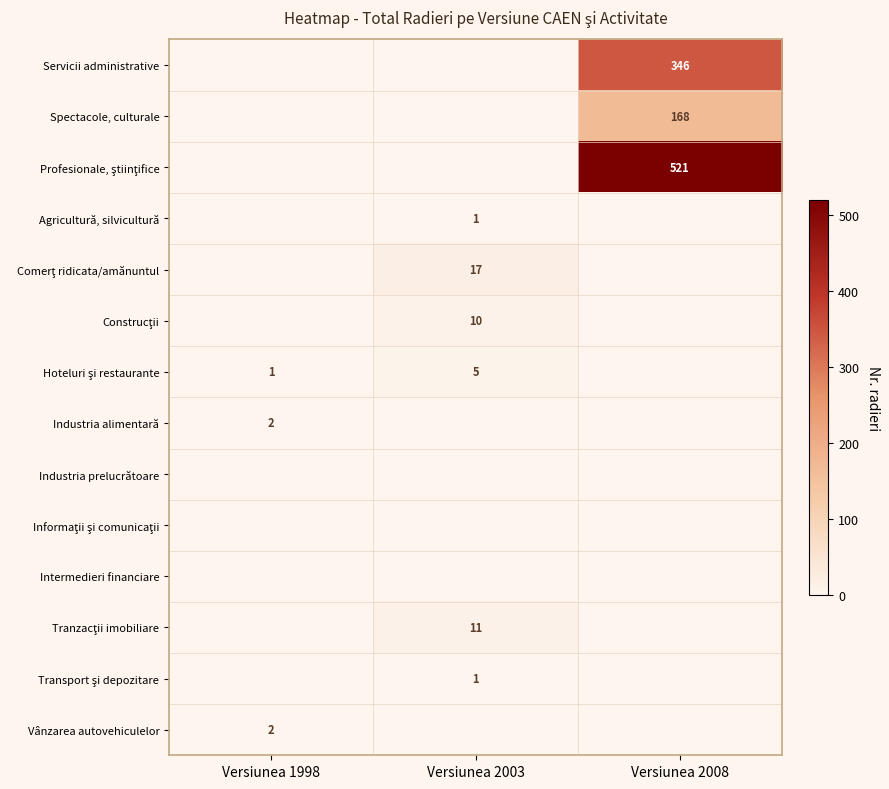

Which category has the highest value across all series?

Versiunea 2008